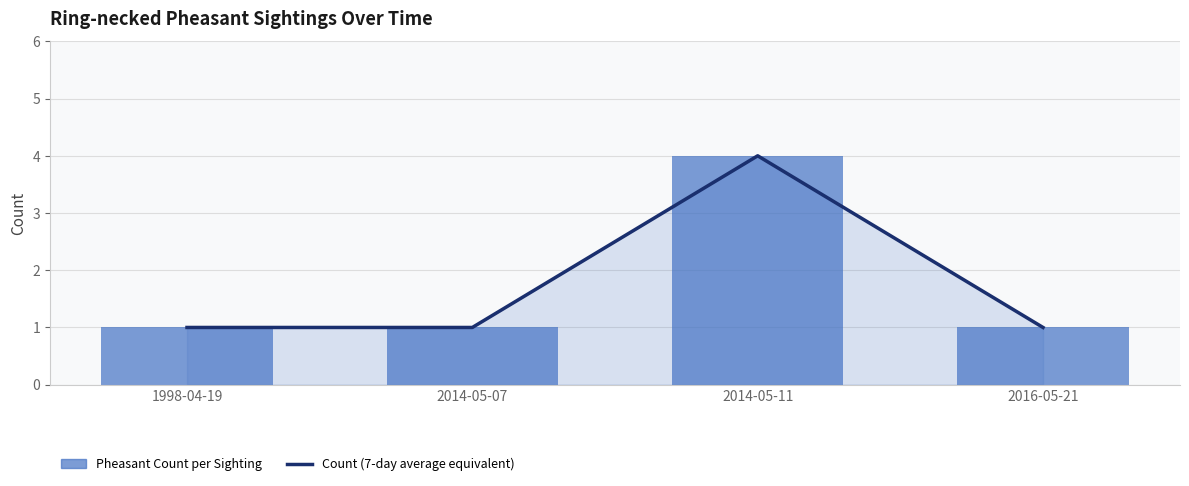

List the labels in order of Pheasant Count per Sighting value, largest first.

2014-05-11, 1998-04-19, 2014-05-07, 2016-05-21